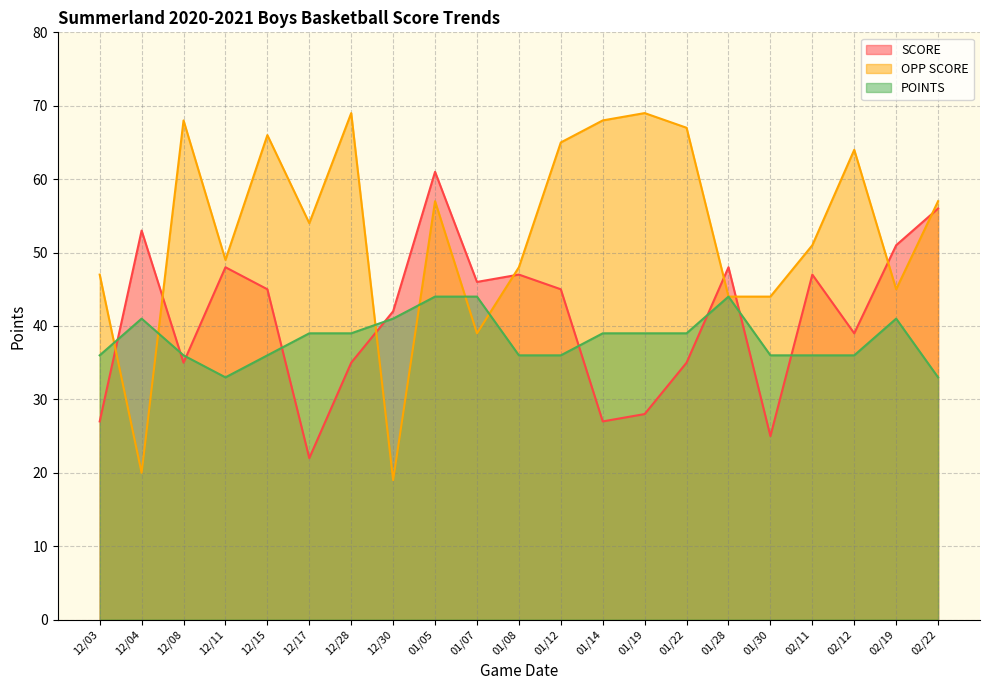

What is the approximate value of POINTS at 01/22, to the nearest 10?

40